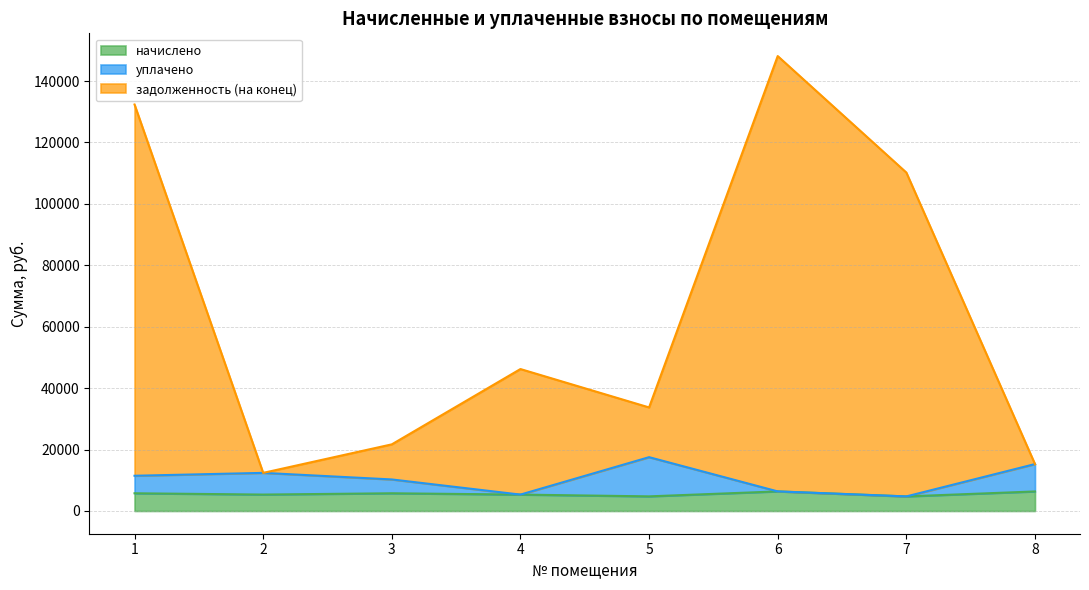

Reading left to right, transcribe all the data shown in this chart.

начислено: 5765.8	5342.4	5765.8	5334.7	4757.3	6373.9	4742.0	6358.6
уплачено: 11466.5	12406.4	10265.8	5334.7	17519.9	6373.9	4742.0	15274.0
задолженность (на конец): 132356.8	12406.4	21694.3	46214.8	33716.6	148122.0	110197.3	15274.0